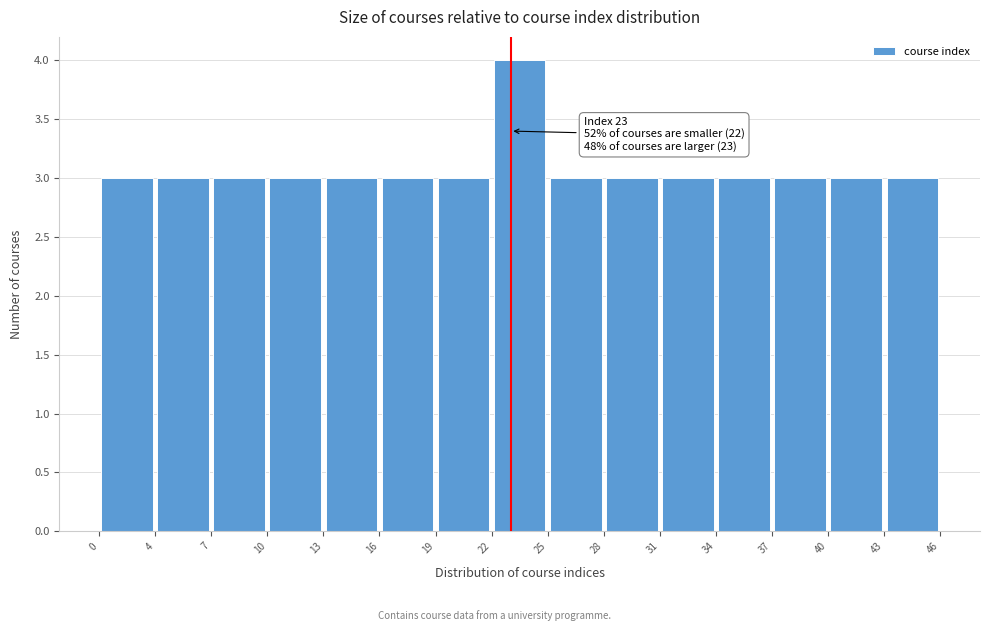

Over which range of the x-axis is the bar tallest?

22 to 25